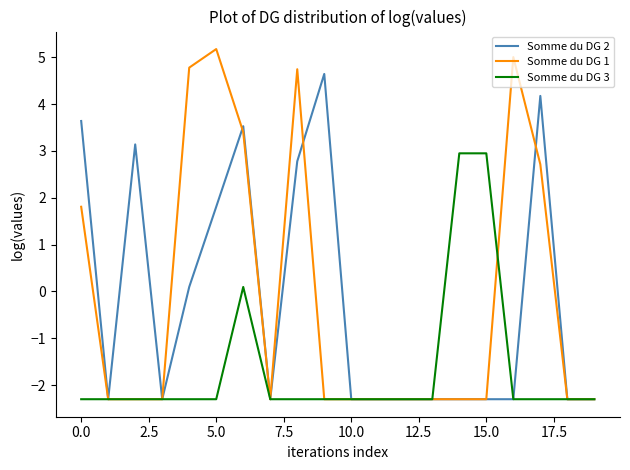

True or false: Somme du DG 1 and Somme du DG 3 cross at least once.

True